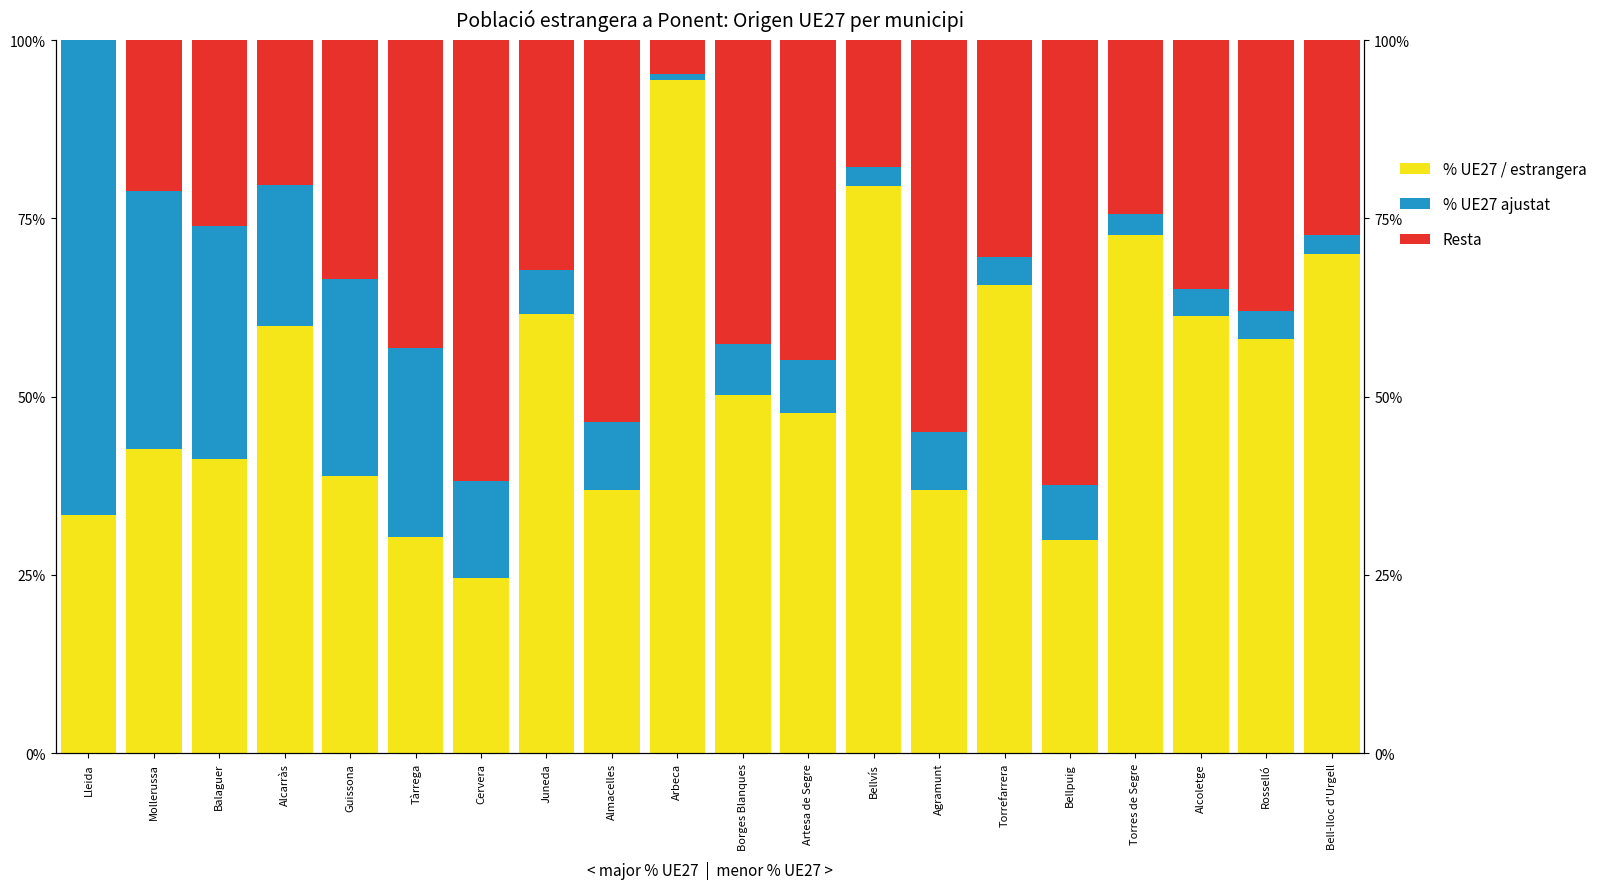

List the series in order of their overall mean, lowest first.

% UE27 ajustat, Resta, % UE27 / estrangera